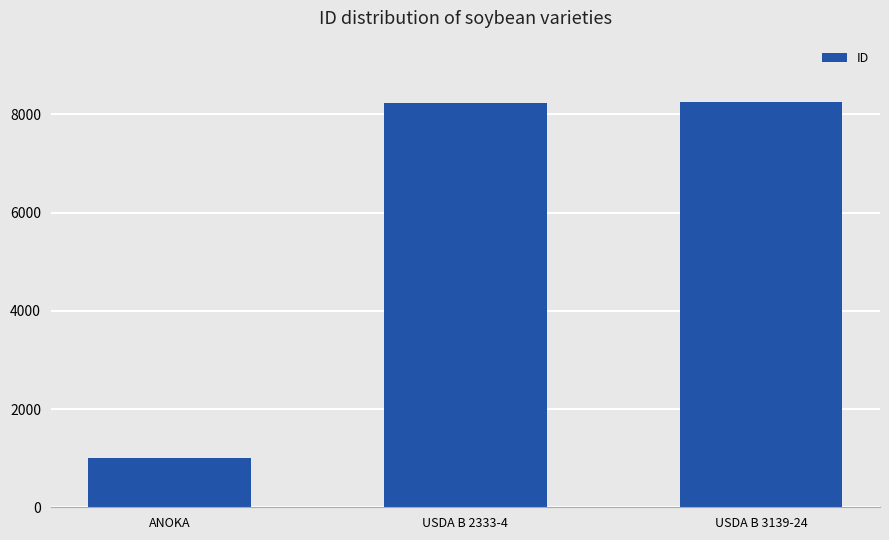

What is the label of the 1st bar from the right?

USDA B 3139-24